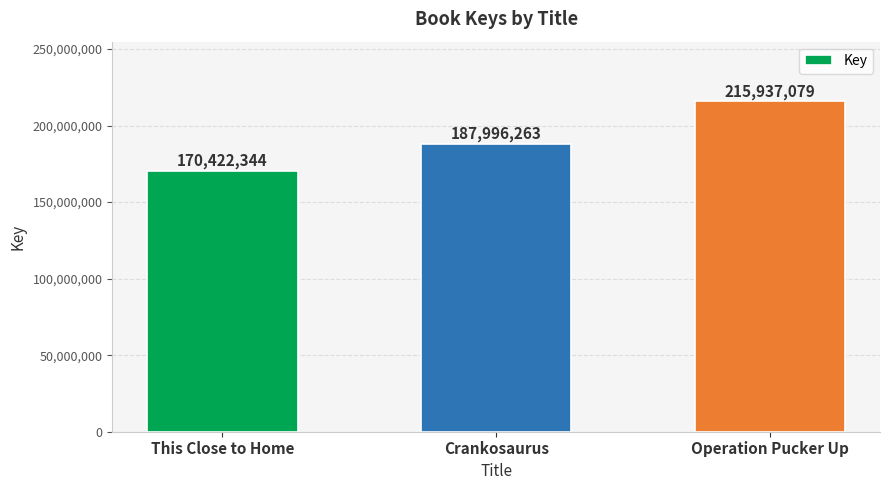

What is the change in value from Crankosaurus to Operation Pucker Up?

+27940816